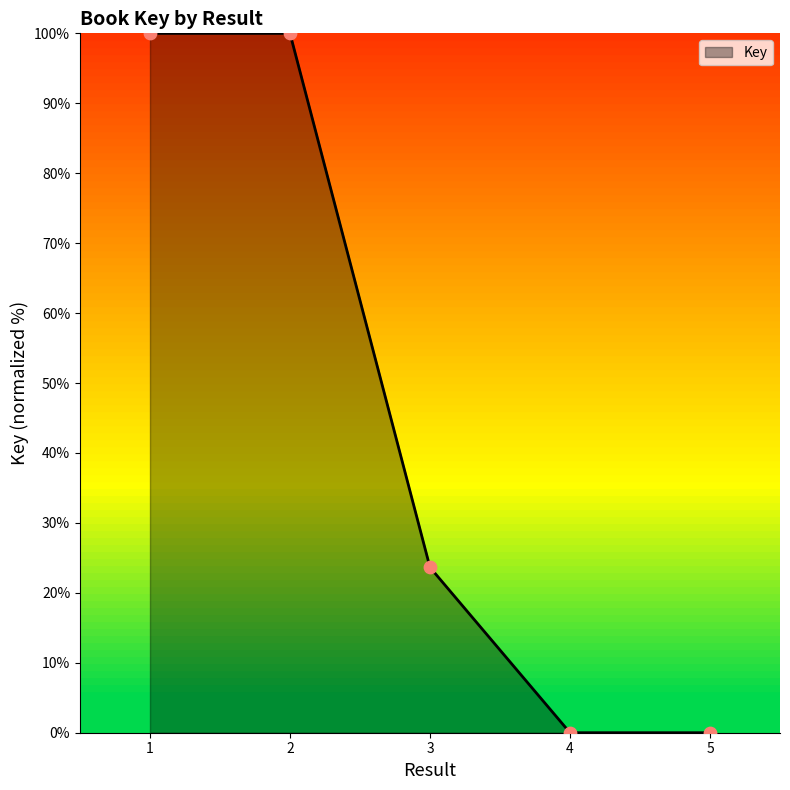

What is the change in value from 1 to 5?

-100.0